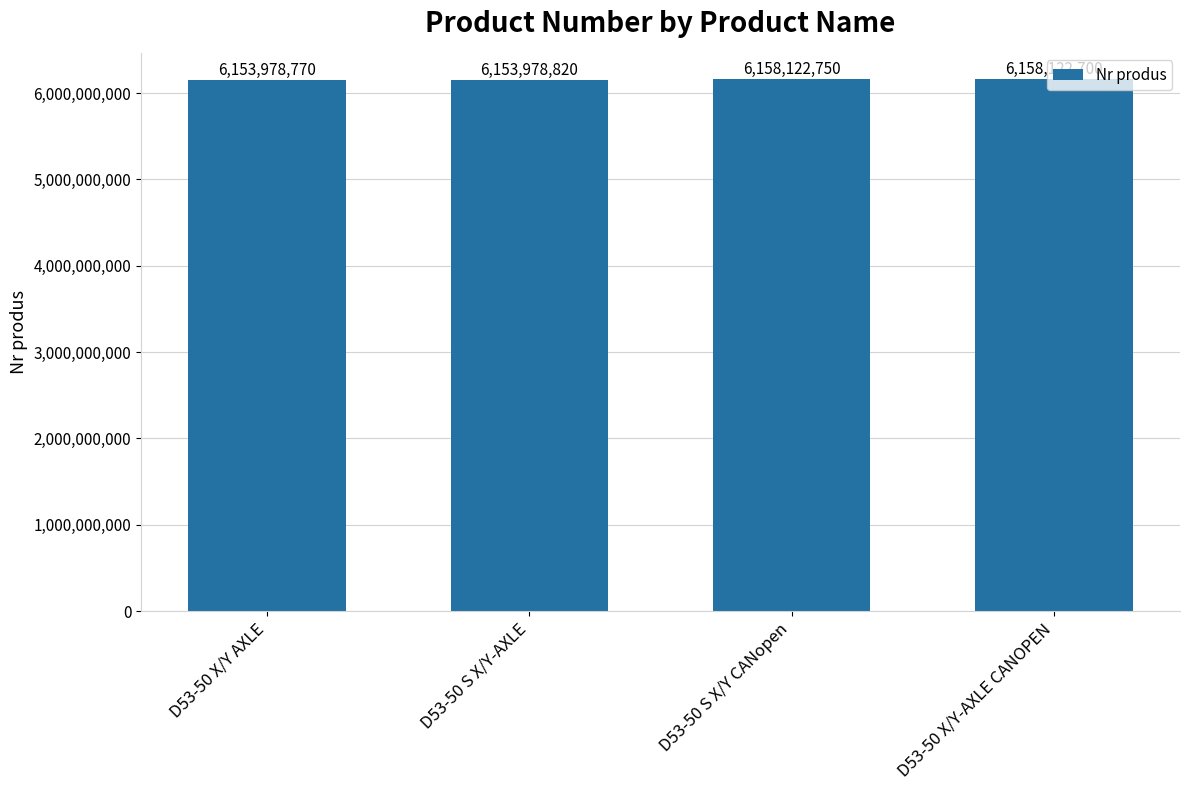

What is the sum of the values at D53-50 S X/Y CANopen and D53-50 S X/Y-AXLE?

12312101570